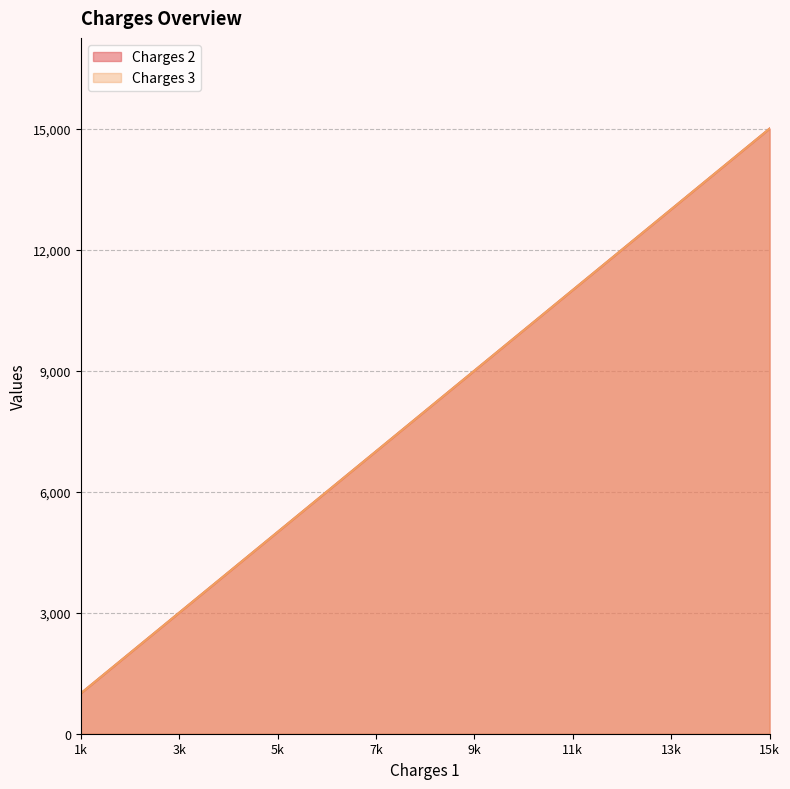

How many data points does each series have?

15